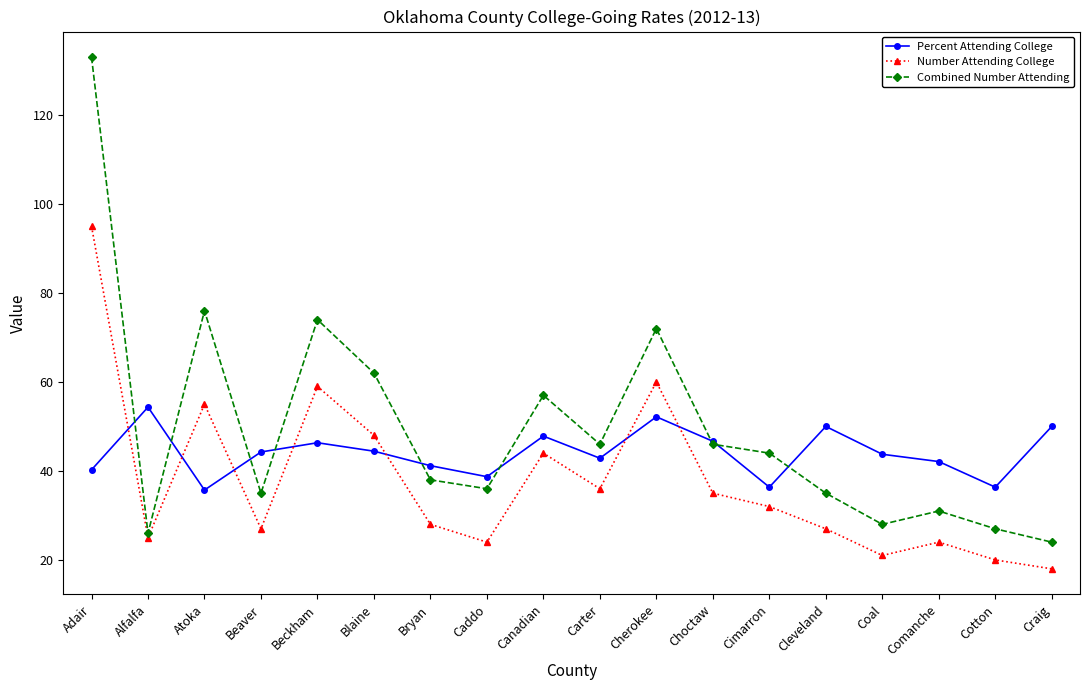

What is the difference between the maximum and second lowest values in the Combined Number Attending series?

107.0